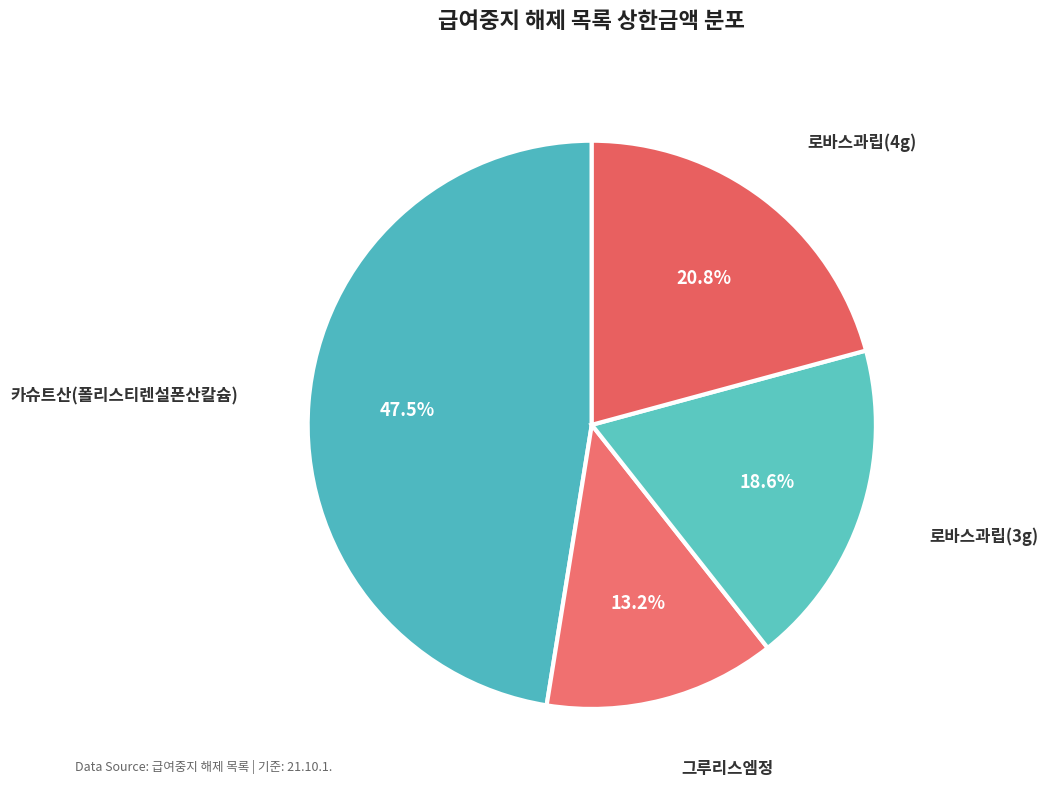

Is the sum of 카슈트산(폴리스티렌설폰산칼슘) and 그루리스엠정 greater than half?

Yes